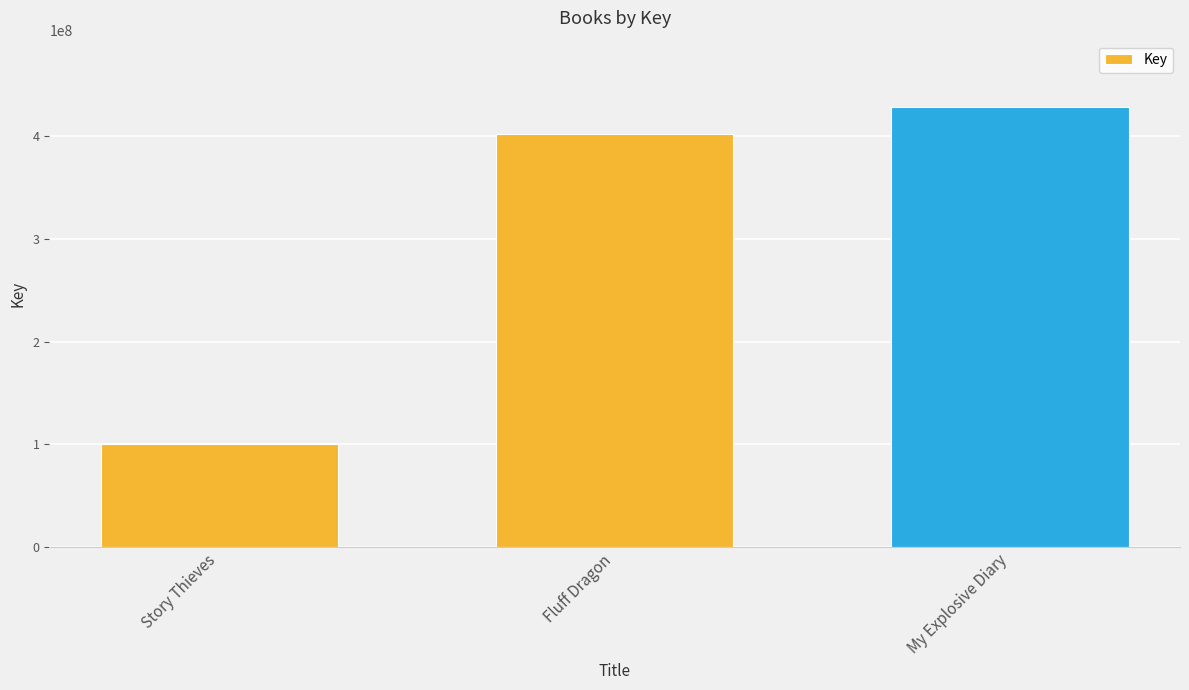

Between Fluff Dragon and Story Thieves, which is larger?

Fluff Dragon